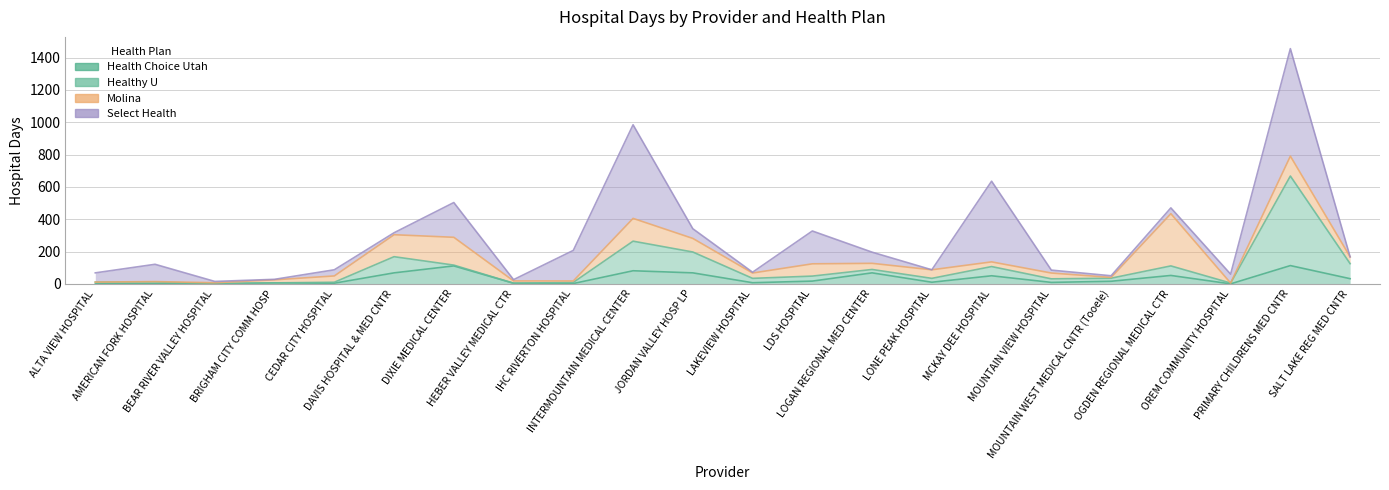

Which has a higher value, MCKAY DEE HOSPITAL or LONE PEAK HOSPITAL?

MCKAY DEE HOSPITAL